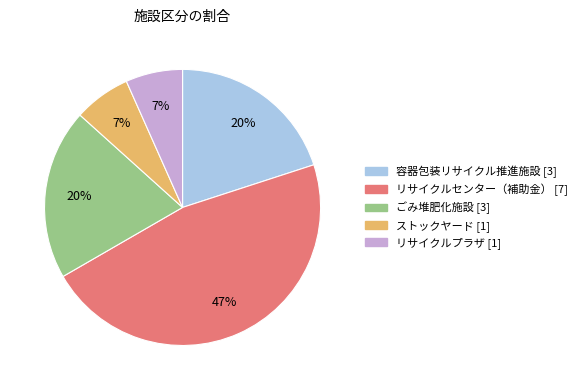

What is the largest slice in the pie chart?

リサイクルセンター（補助金）